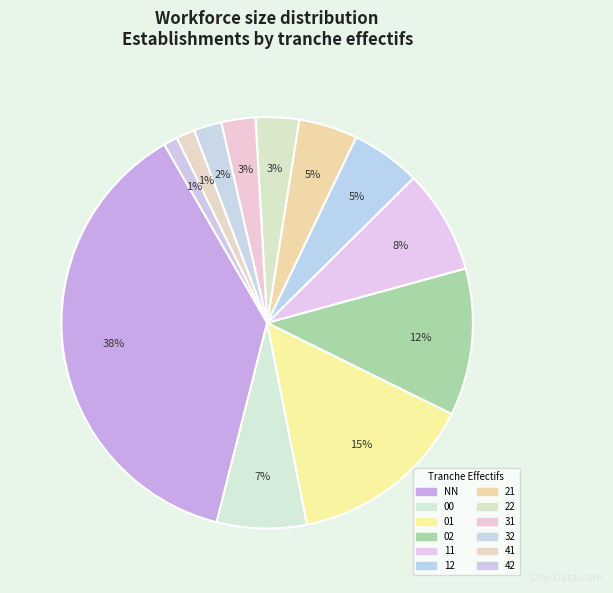

What percentage do 02 and 11 together represent?

19.7%